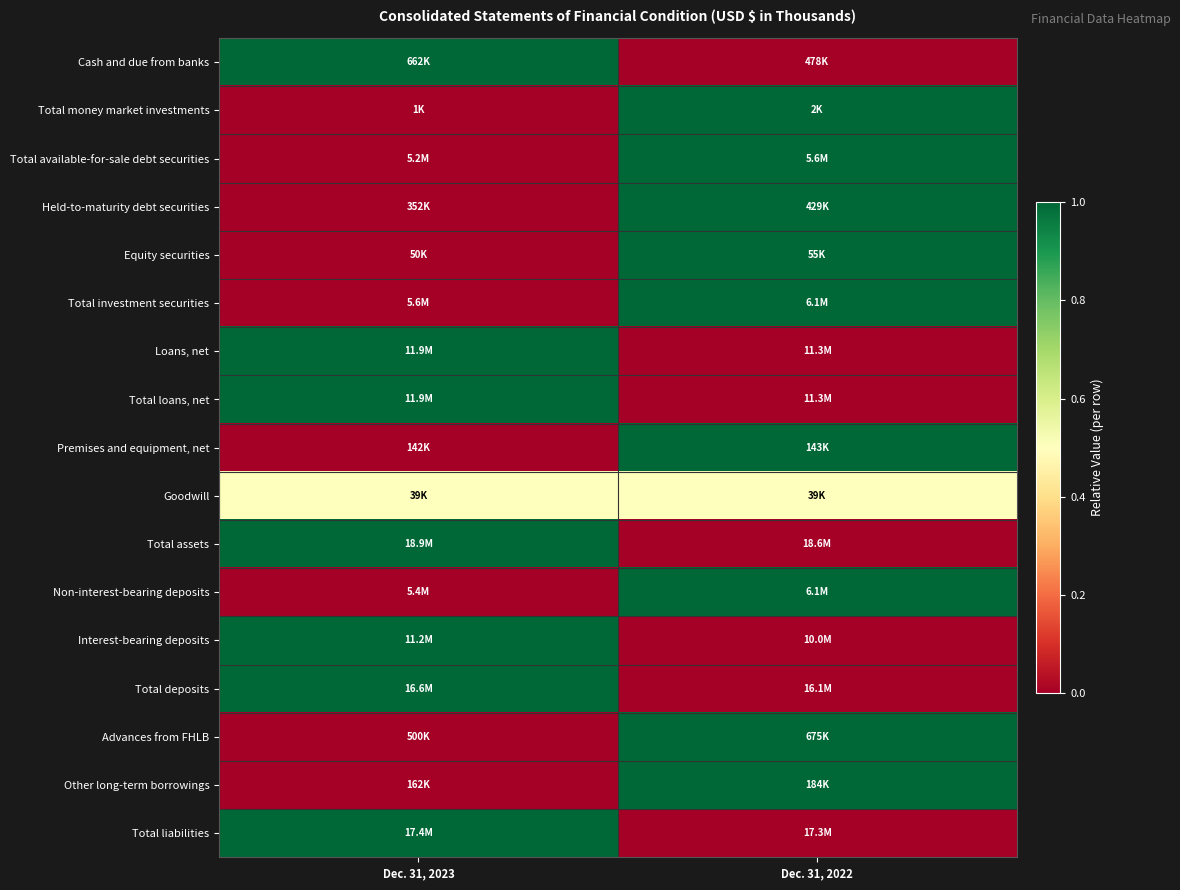

Reading left to right, transcribe all the data shown in this chart.

Cash and due from banks: Dec. 31, 2023=1.0	Dec. 31, 2022=0.0
Total money market investments: Dec. 31, 2023=0.0	Dec. 31, 2022=1.0
Total available-for-sale debt securities: Dec. 31, 2023=0.0	Dec. 31, 2022=1.0
Held-to-maturity debt securities: Dec. 31, 2023=0.0	Dec. 31, 2022=1.0
Equity securities: Dec. 31, 2023=0.0	Dec. 31, 2022=1.0
Total investment securities: Dec. 31, 2023=0.0	Dec. 31, 2022=1.0
Loans, net: Dec. 31, 2023=1.0	Dec. 31, 2022=0.0
Total loans, net: Dec. 31, 2023=1.0	Dec. 31, 2022=0.0
Premises and equipment, net: Dec. 31, 2023=0.0	Dec. 31, 2022=1.0
Goodwill: Dec. 31, 2023=0.5	Dec. 31, 2022=0.5
Total assets: Dec. 31, 2023=1.0	Dec. 31, 2022=0.0
Non-interest-bearing deposits: Dec. 31, 2023=0.0	Dec. 31, 2022=1.0
Interest-bearing deposits: Dec. 31, 2023=1.0	Dec. 31, 2022=0.0
Total deposits: Dec. 31, 2023=1.0	Dec. 31, 2022=0.0
Advances from FHLB: Dec. 31, 2023=0.0	Dec. 31, 2022=1.0
Other long-term borrowings: Dec. 31, 2023=0.0	Dec. 31, 2022=1.0
Total liabilities: Dec. 31, 2023=1.0	Dec. 31, 2022=0.0